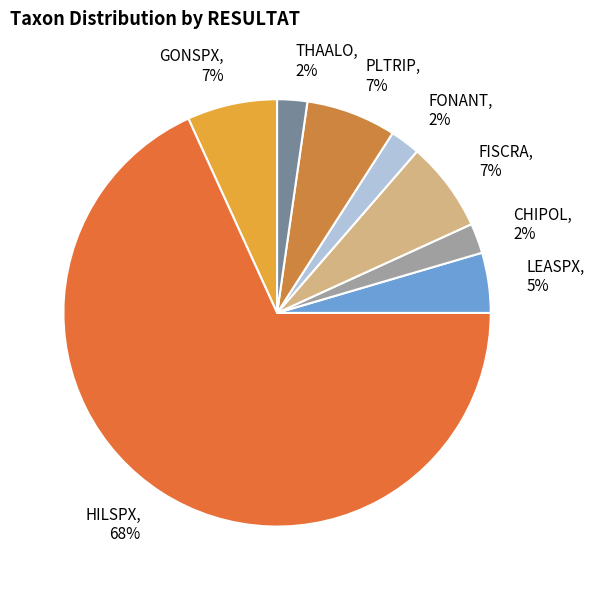

To the nearest percent, what percentage of the pie is THAALO, 2%?

2%